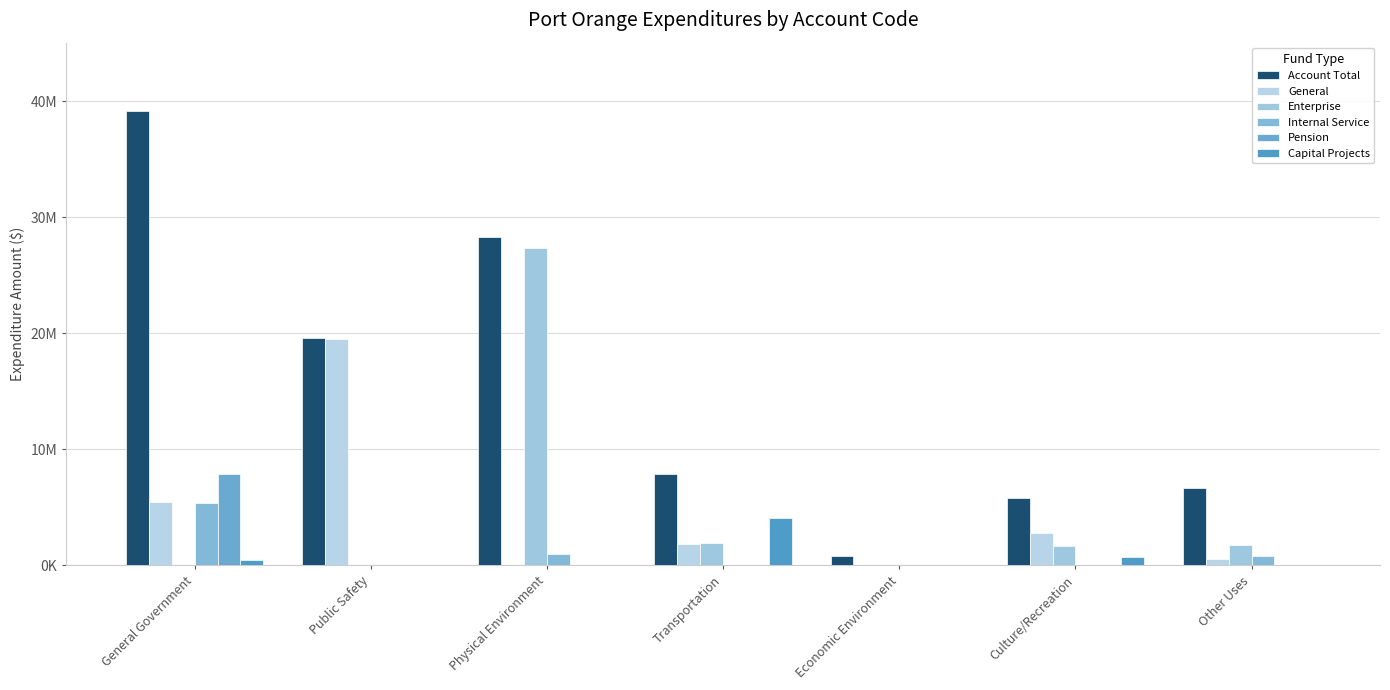

Between Economic Environment and Other Uses, which series saw the biggest shift?

Account Total